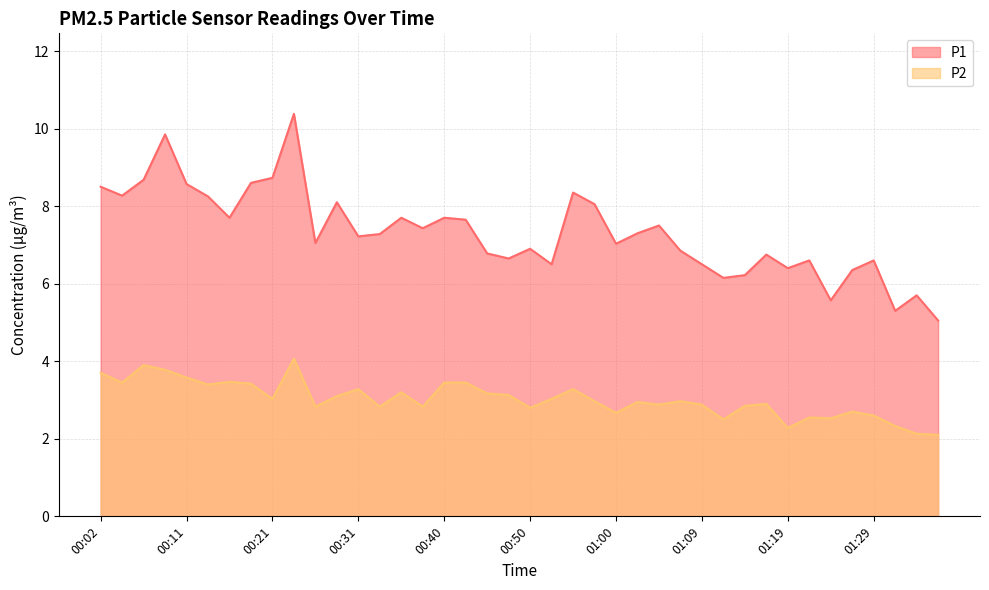

Count the number of data series in this chart.

2